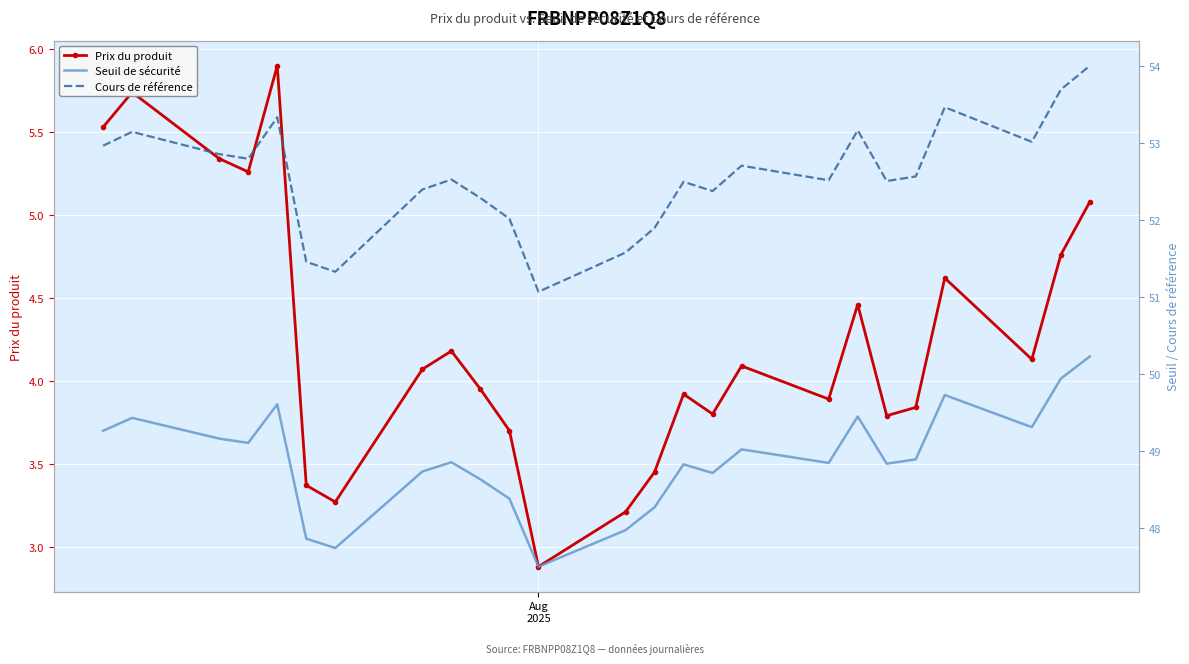

What is the sum of all Seuil de sécurité values?

1222.3